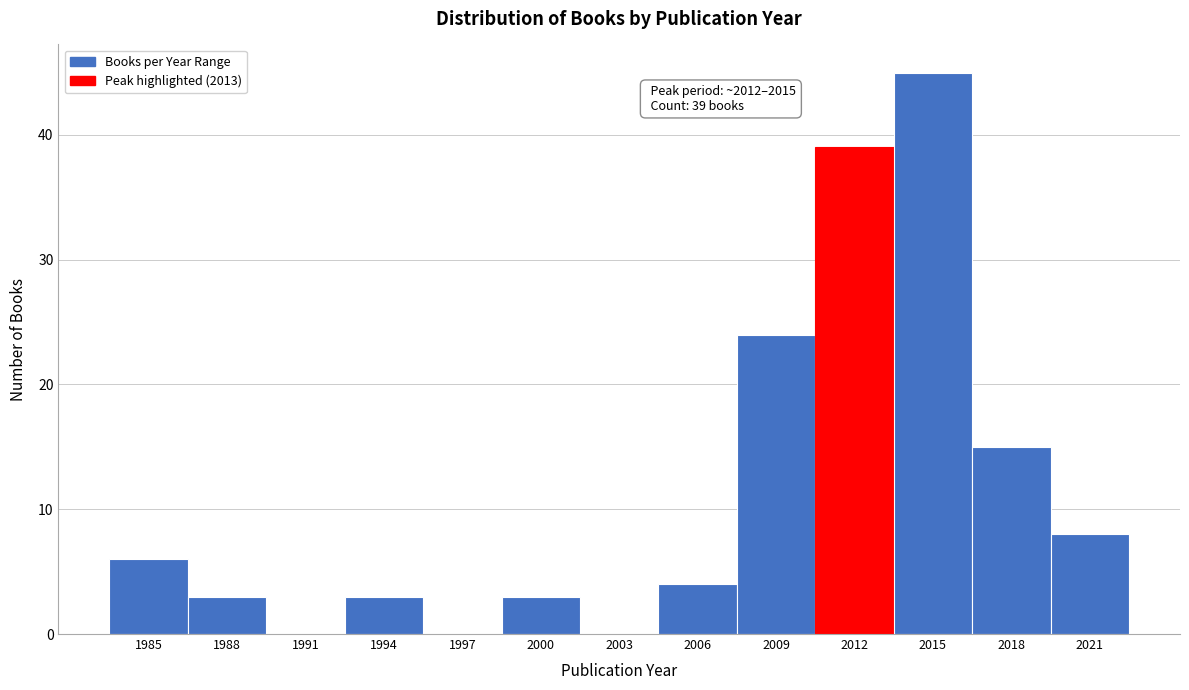

Reading left to right, extract all data points from this chart.

1985=6	1988=3	1991=0	1994=3	1997=0	2000=3	2003=0	2006=4	2009=24	2012=39	2015=45	2018=15	2021=8